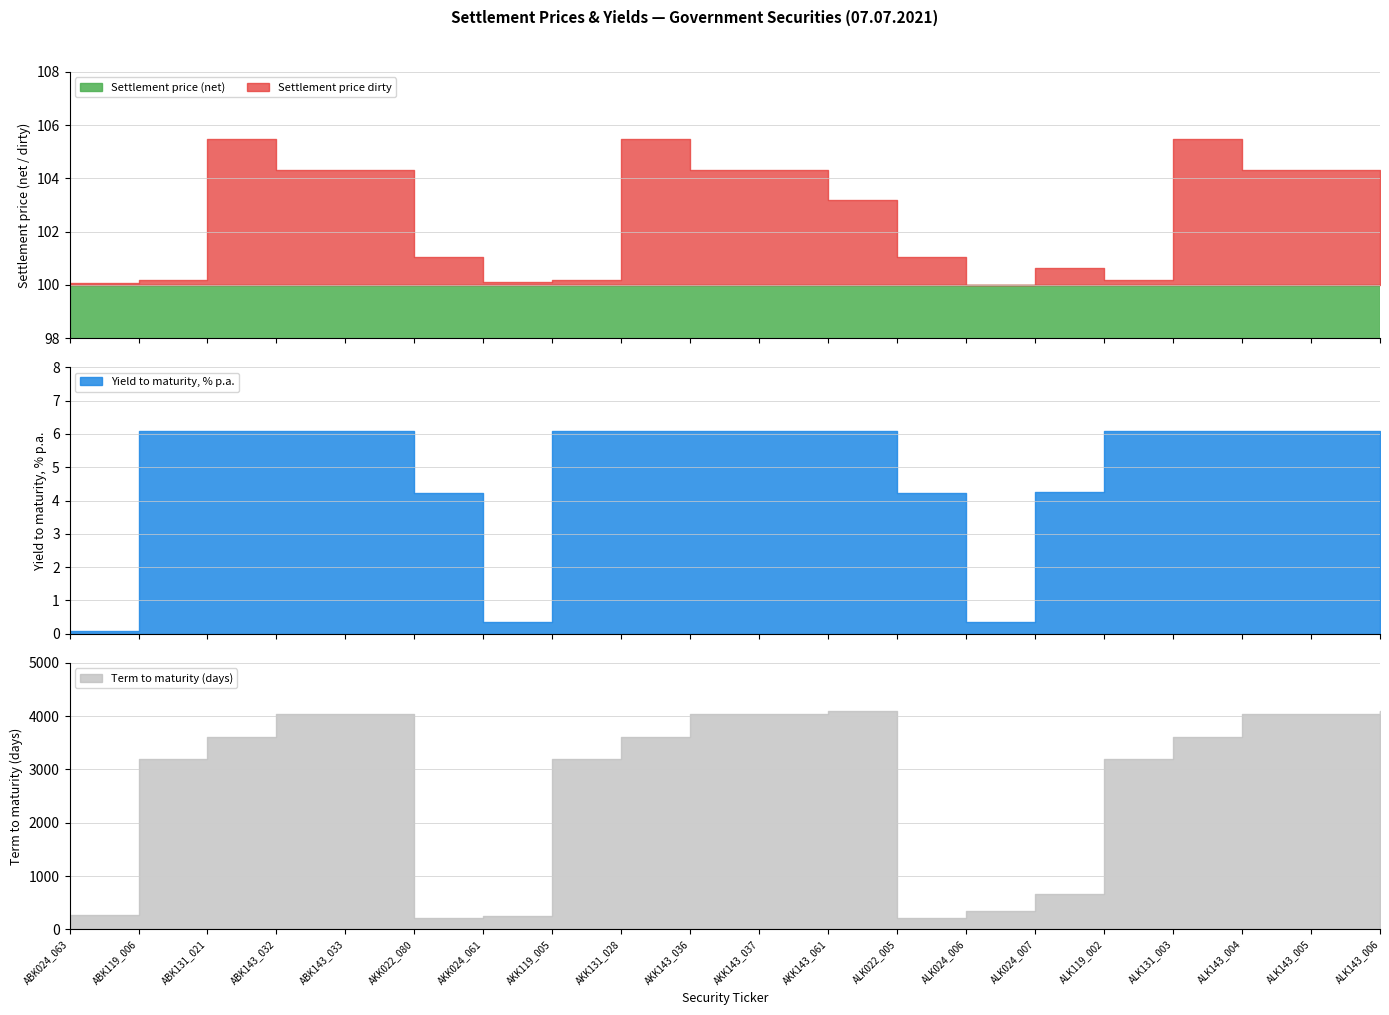

What is the maximum value for Yield to maturity?

6.1